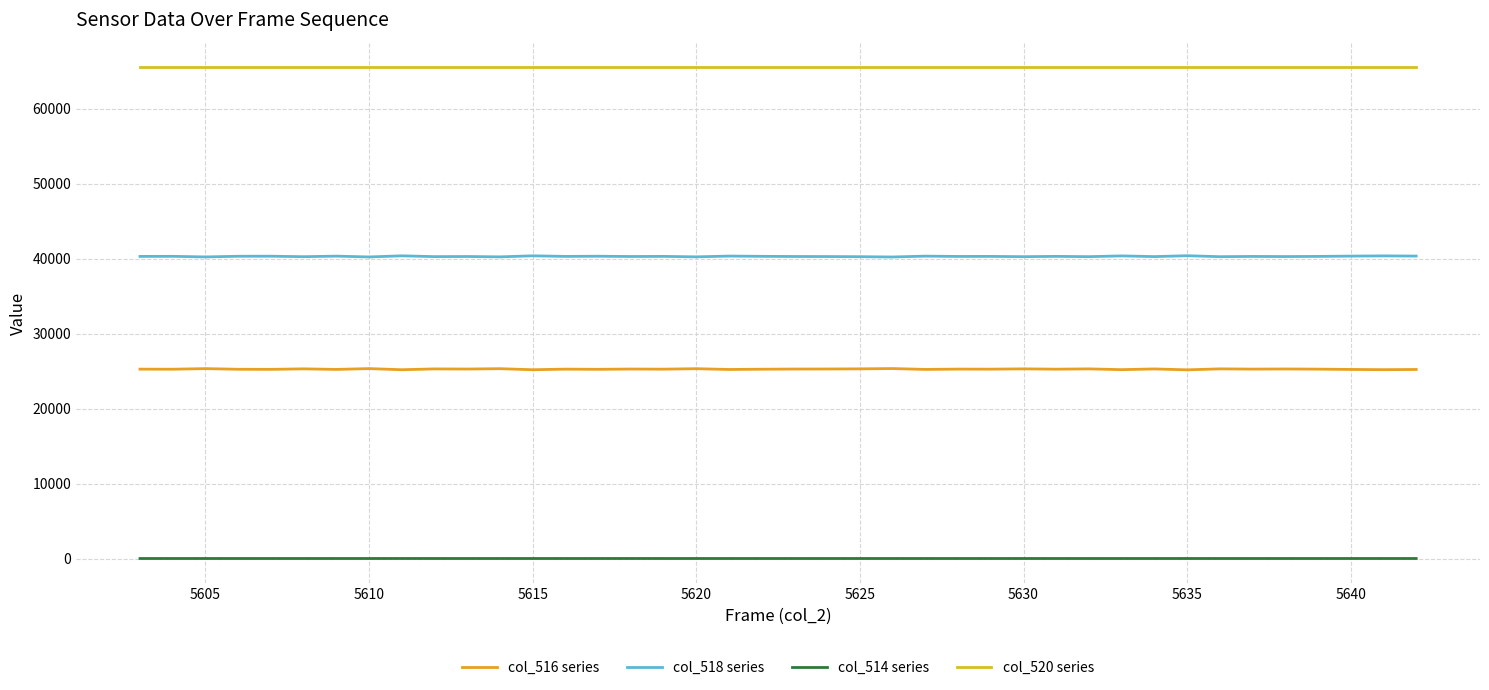

Which series has the widest spread of values?

col_516 series